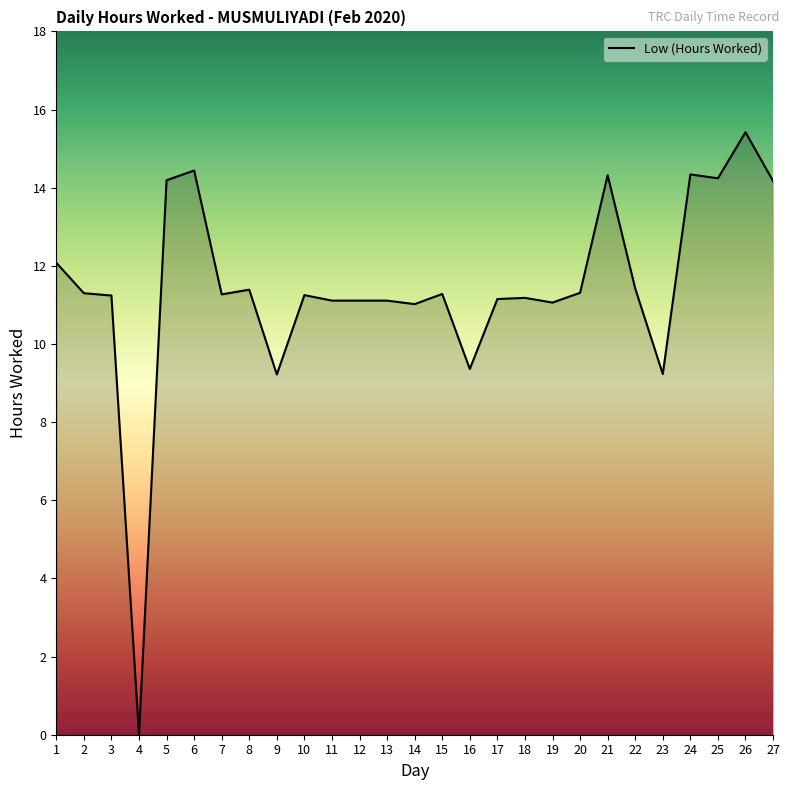

Between 19 and 10, which is larger?

10